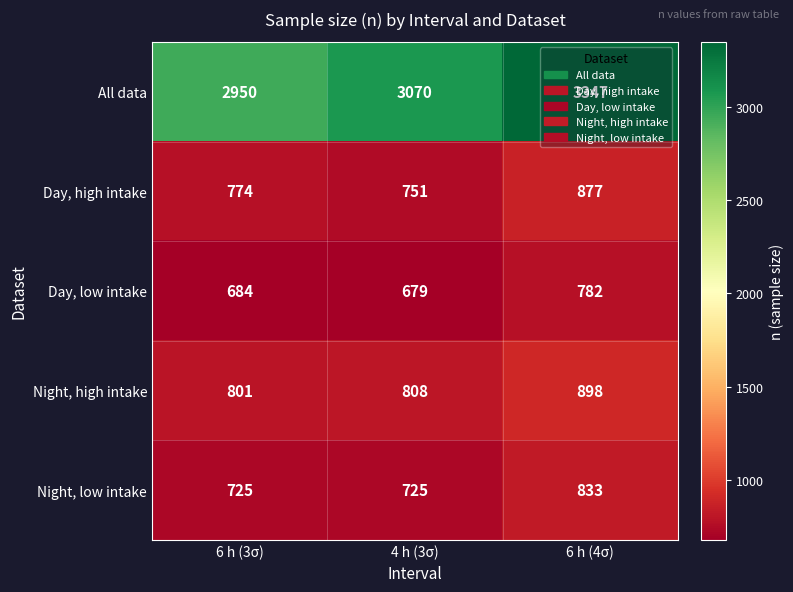

What value does the All data series have at 4 h (3σ)?

3070